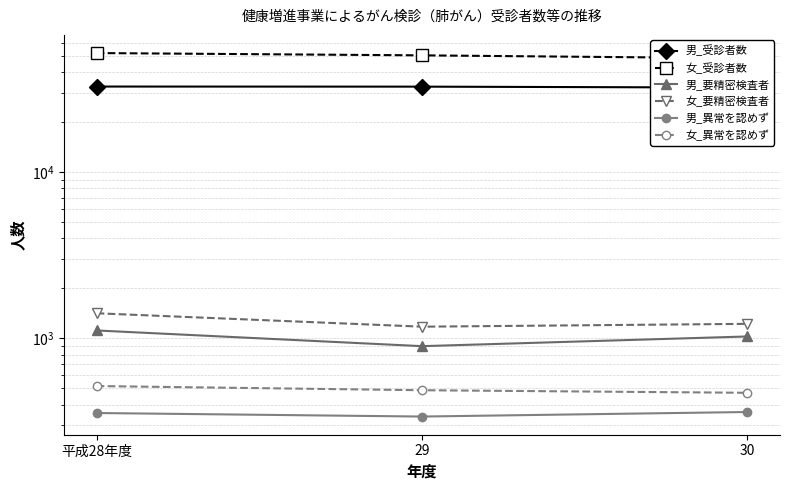

How many lines are shown in the chart?

6